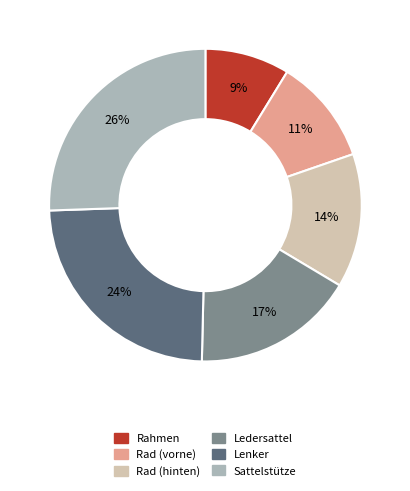

Rank the categories by value from lowest to highest.

Rahmen, Rad (vorne), Rad (hinten), Ledersattel, Lenker, Sattelstütze